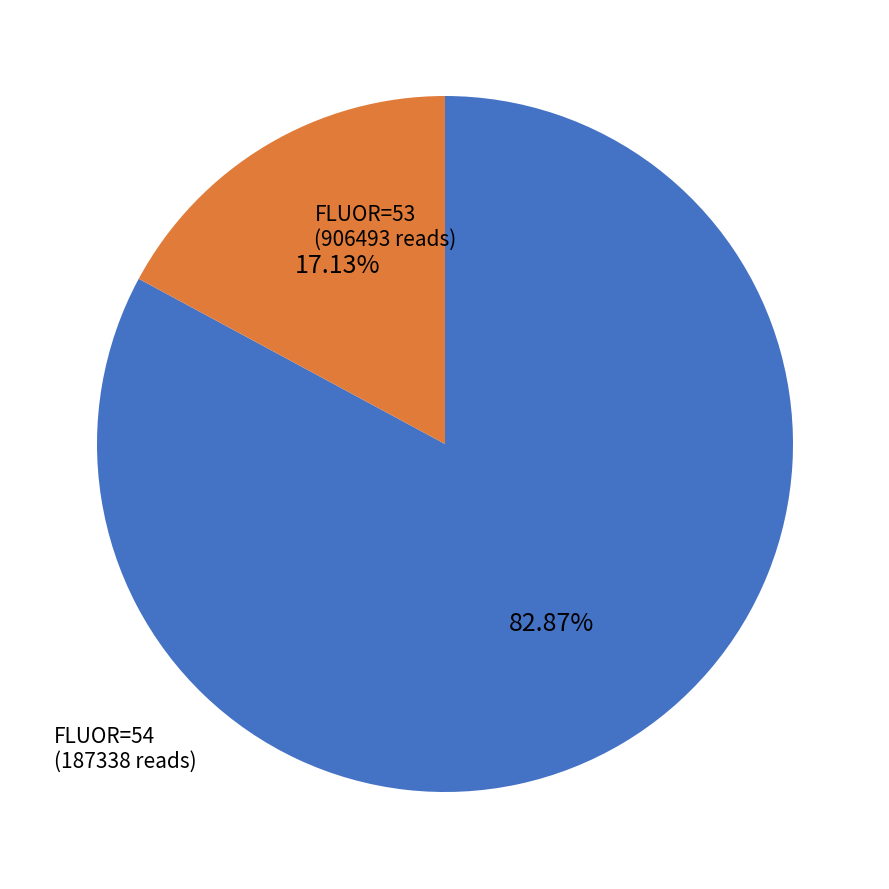

Does any single category account for the majority?

Yes